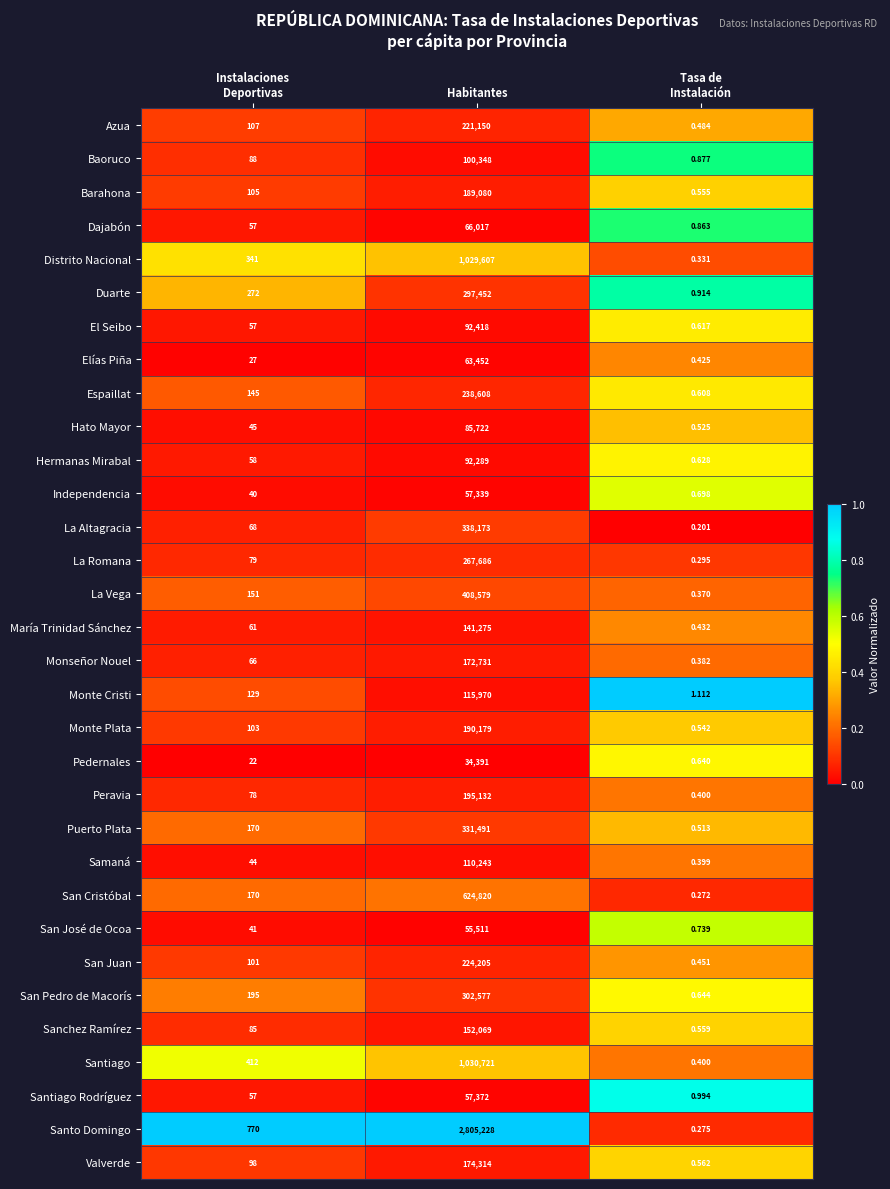

List the series in order of their peak value, lowest first.

Pedernales, San José de Ocoa, Independencia, Santiago Rodríguez, Elías Piña, Dajabón, Hato Mayor, Hermanas Mirabal, El Seibo, Baoruco, Samaná, Monte Cristi, María Trinidad Sánchez, Sanchez Ramírez, Monseñor Nouel, Valverde, Barahona, Monte Plata, Peravia, Azua, San Juan, Espaillat, La Romana, Duarte, San Pedro de Macorís, Puerto Plata, La Altagracia, La Vega, San Cristóbal, Distrito Nacional, Santiago, Santo Domingo